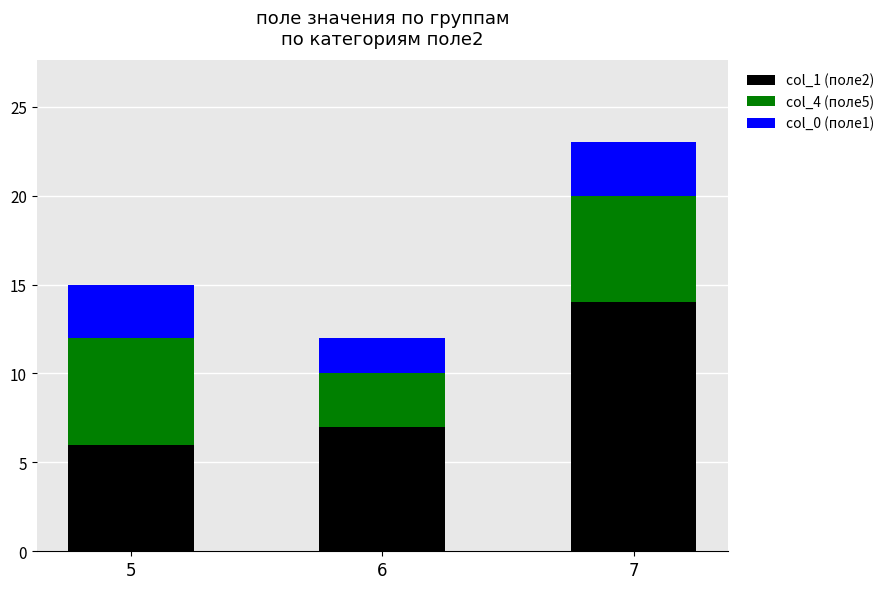

At which category is the sum across all series the highest?

7